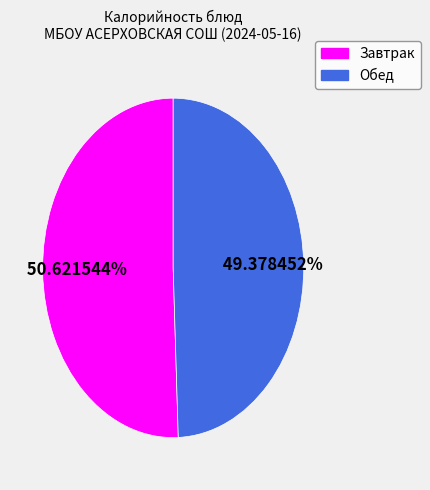

Count the number of slices in the pie.

2